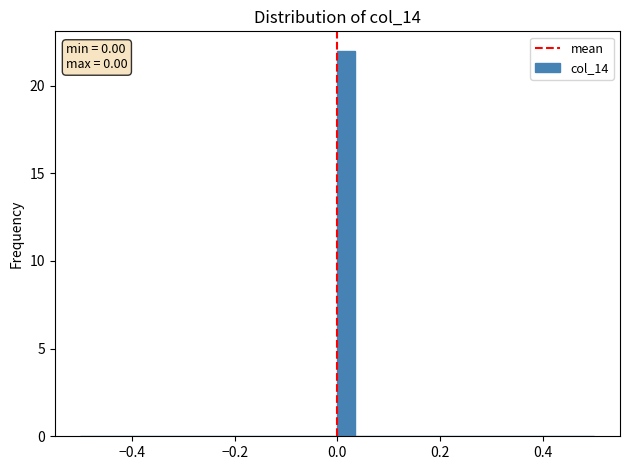

Read against the x-axis, roughly where is the centre of the tallest bar?

0.02